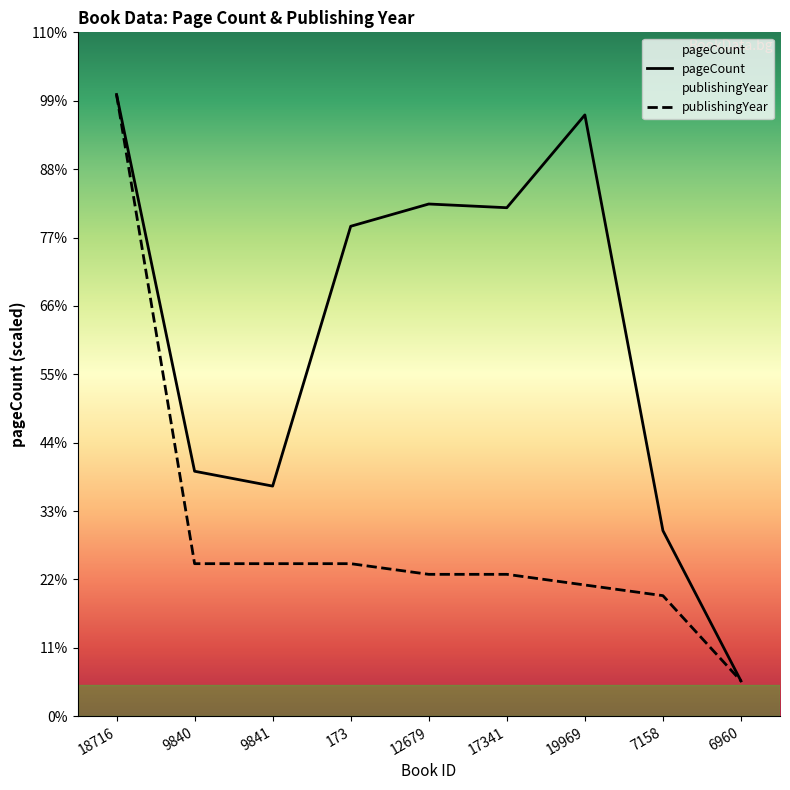

At which category does the chart reach its minimum across all series?

6960